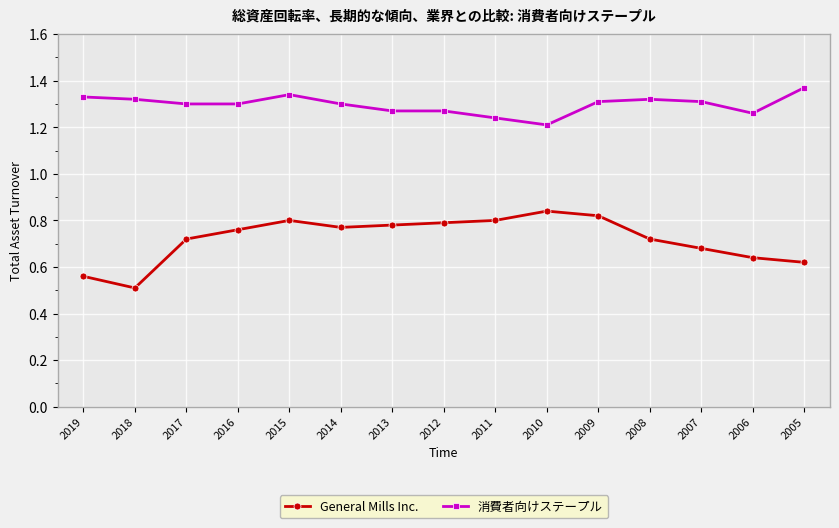

True or false: General Mills Inc. has more than 1 interior local peaks.

True